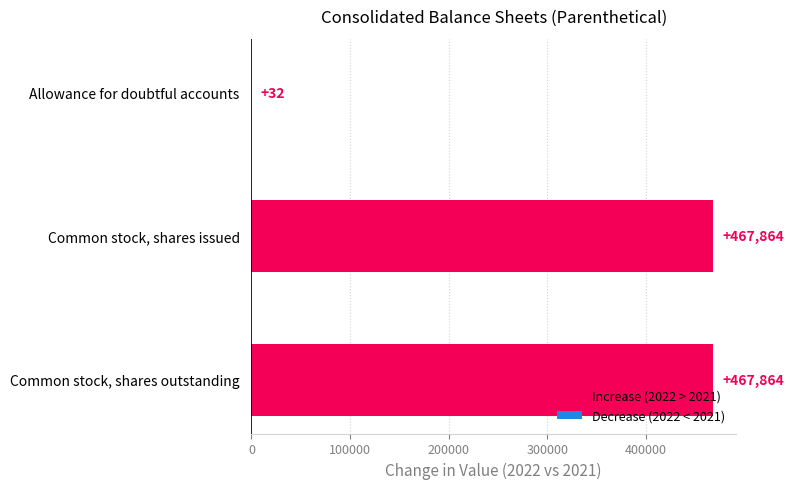

What is the change in value from Allowance for doubtful accounts to Common stock, shares outstanding?

+467832